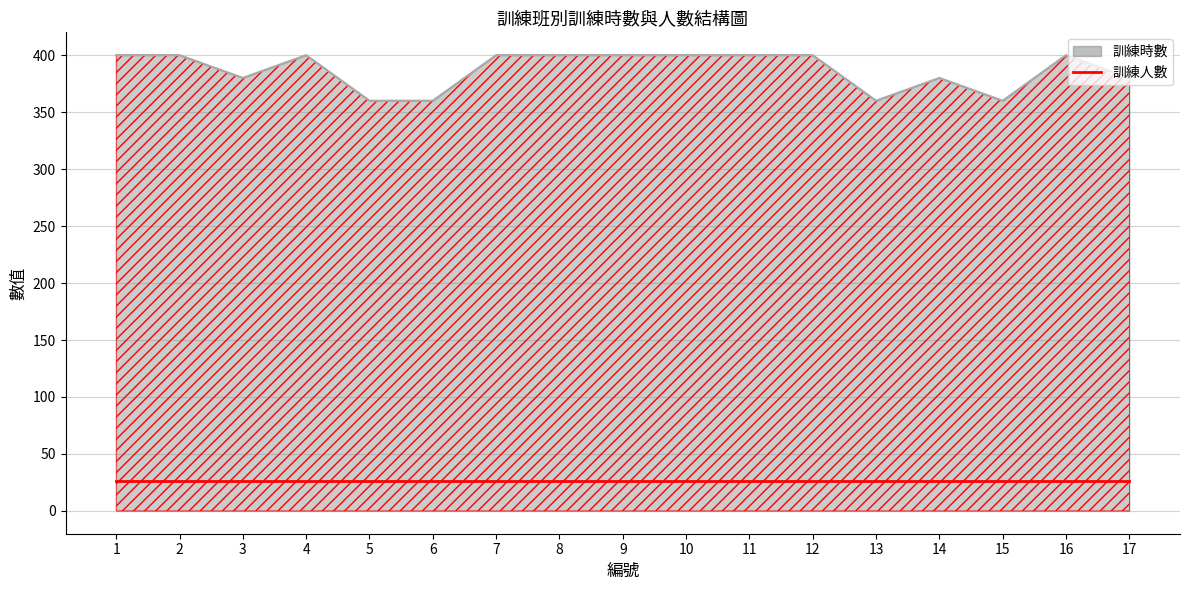

At which category does the data reach its first local valley?

3